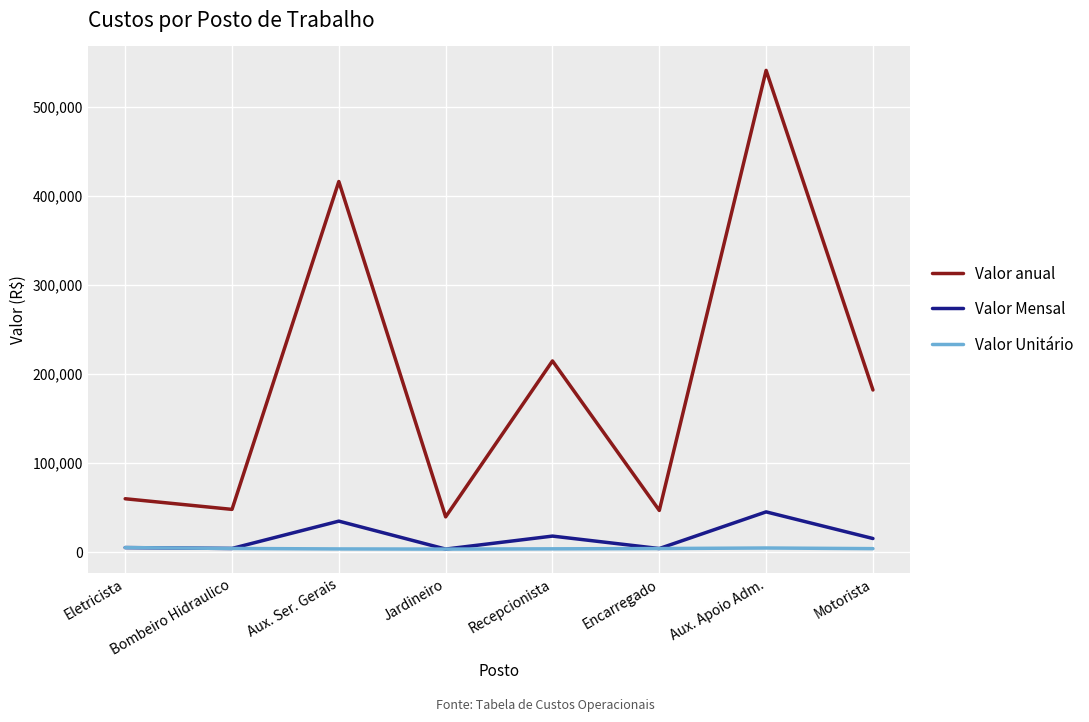

At which category is the sum across all series the highest?

Aux. Apoio Adm.